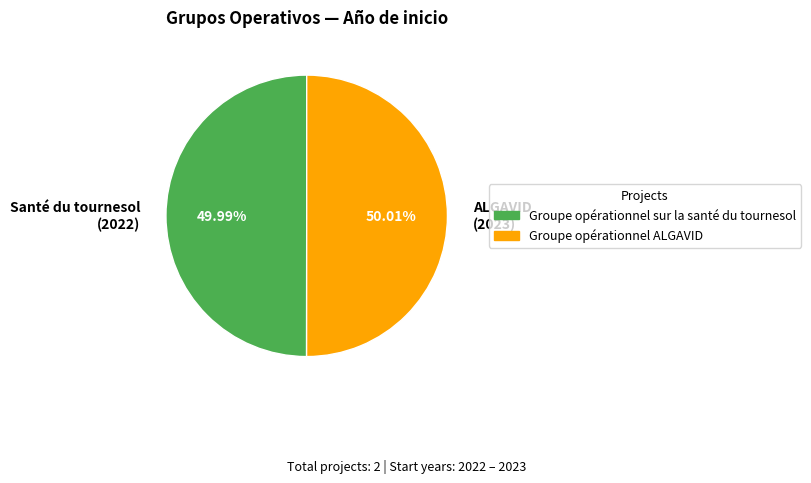

How many slices are in this pie chart?

2